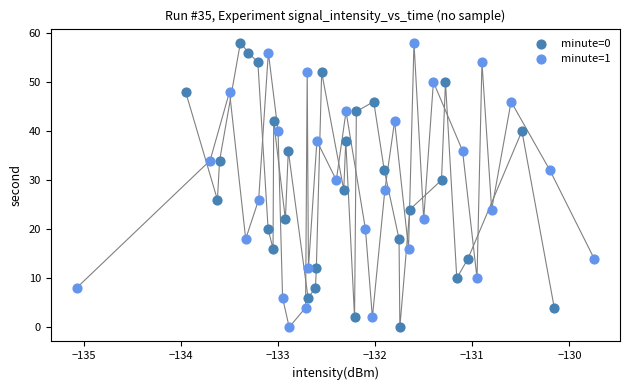

What are all the series names shown in the legend?

minute=0, minute=1